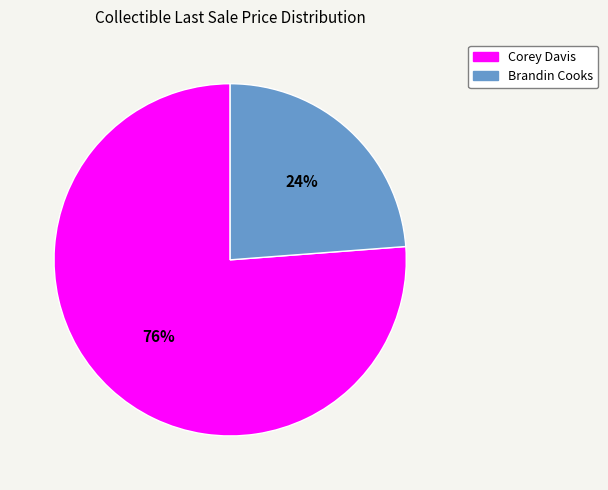

What percentage is the Brandin Cooks slice, to the nearest percent?

24%